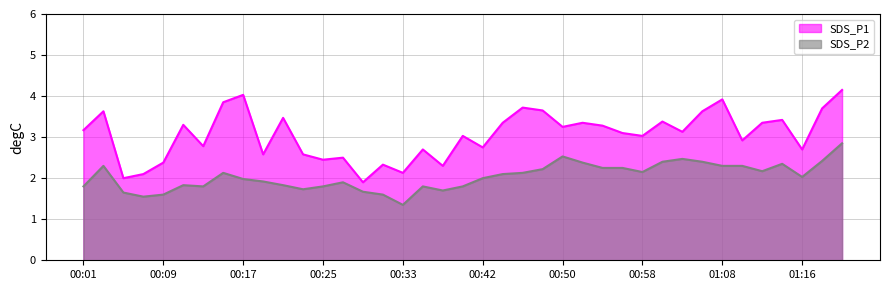

What is the total value across all series at 00:01?

5.0